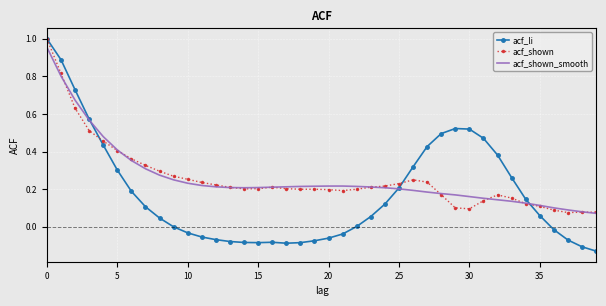

Which series has the largest range (max minus min)?

acf_li